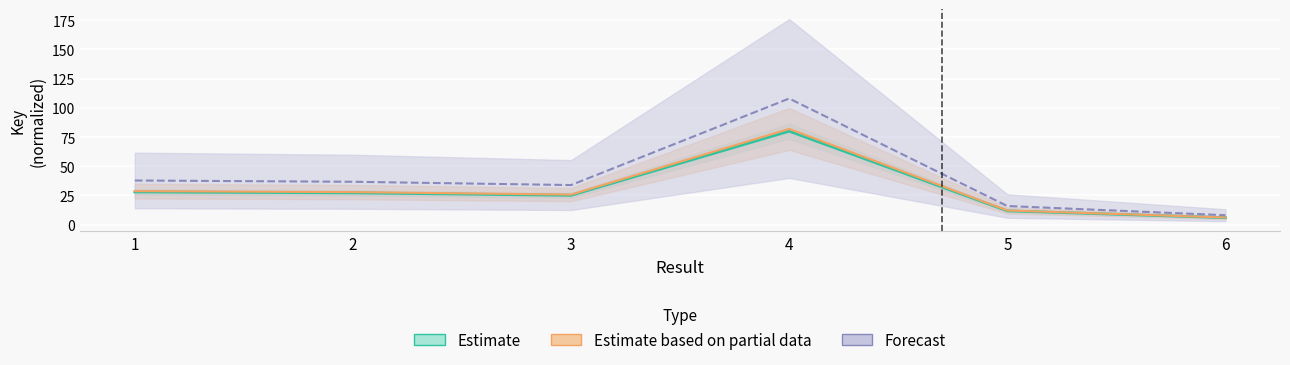

How many interior local valleys does the Estimate based on partial data series have?

1